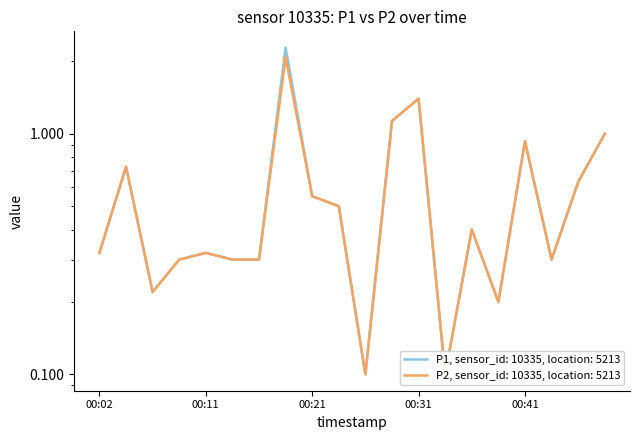

What is the value of the P2 point at the 8th from the left?

2.1